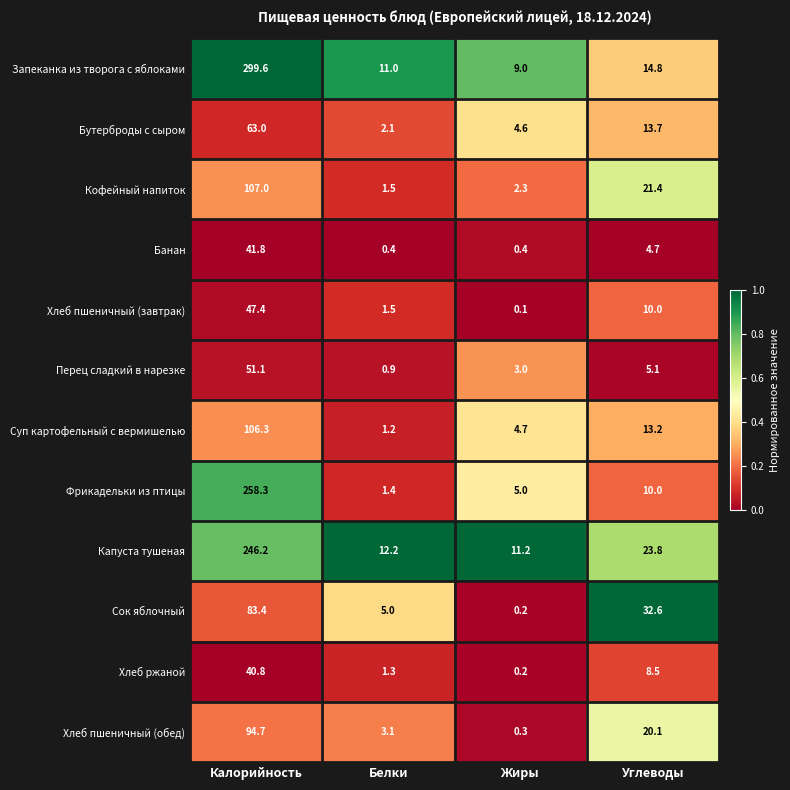

Rank the categories by Хлеб ржаной value from lowest to highest.

Жиры, Белки, Углеводы, Калорийность